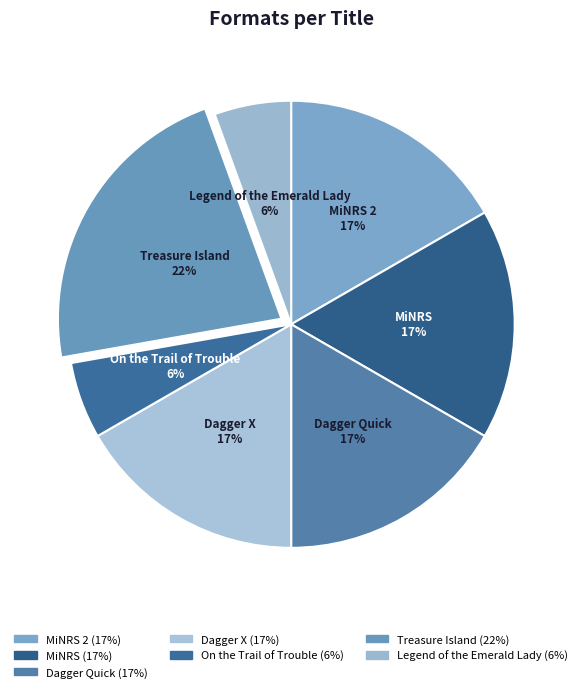

Do Legend of the Emerald Lady and MiNRS together represent more than half of the pie?

No